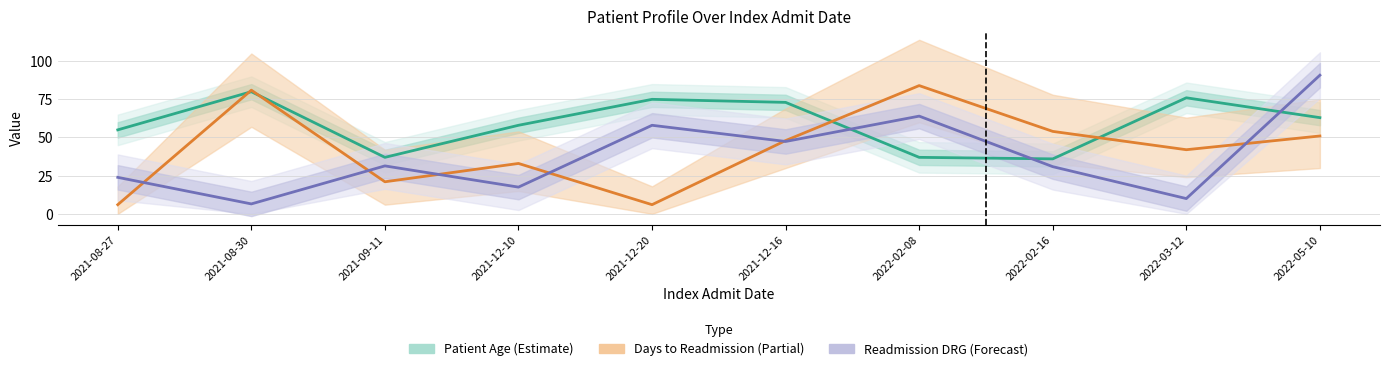

What is the spread (max minus min) of values at 2022-05-10?

39.8